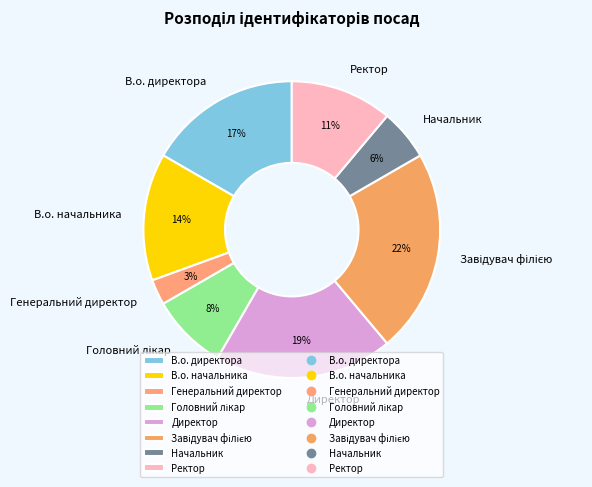

How many segments does this pie chart have?

8